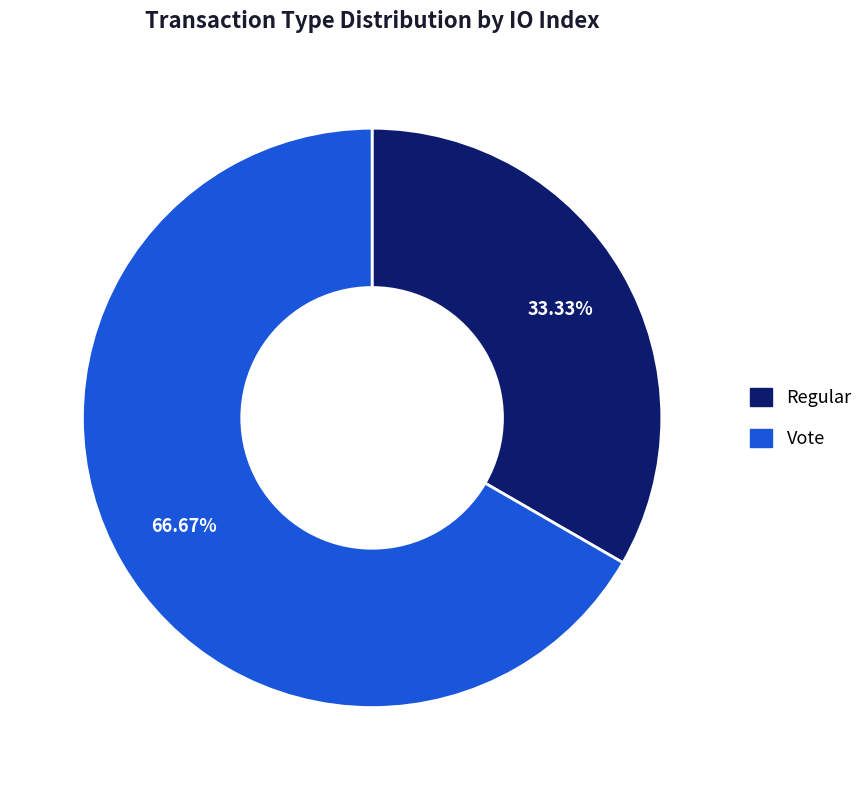

How many slices are in this pie chart?

2